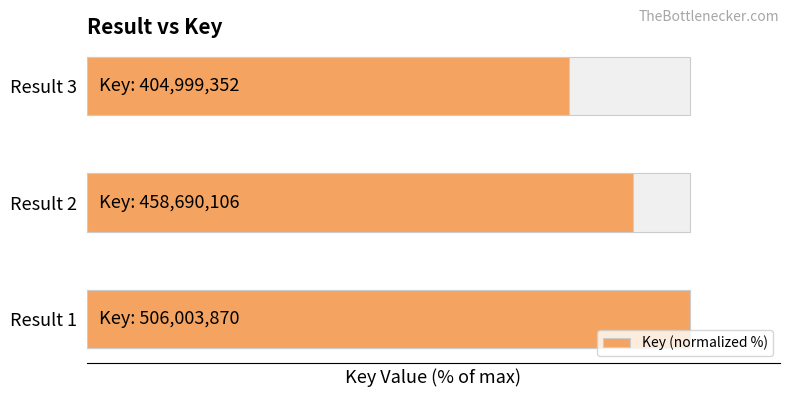

True or false: the data shows 115.0 at Result 3.

False